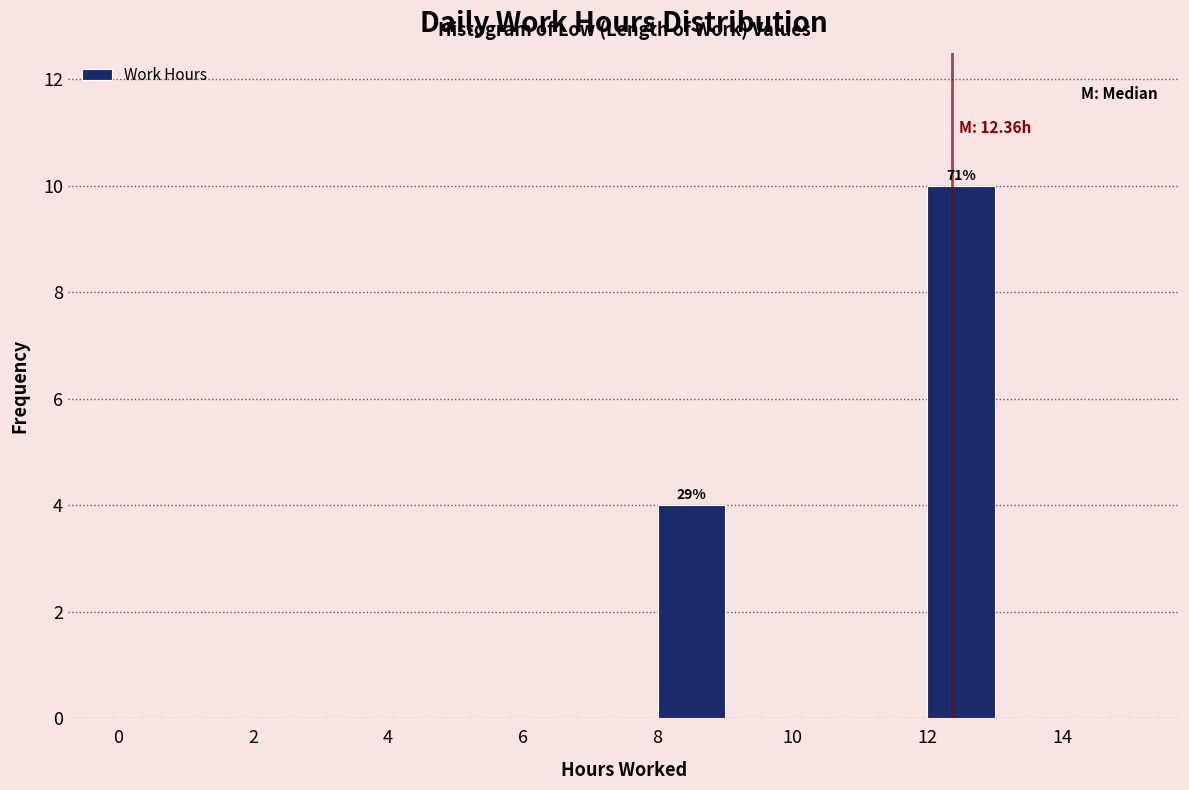

Over which range of the x-axis is the bar tallest?

12 to 13